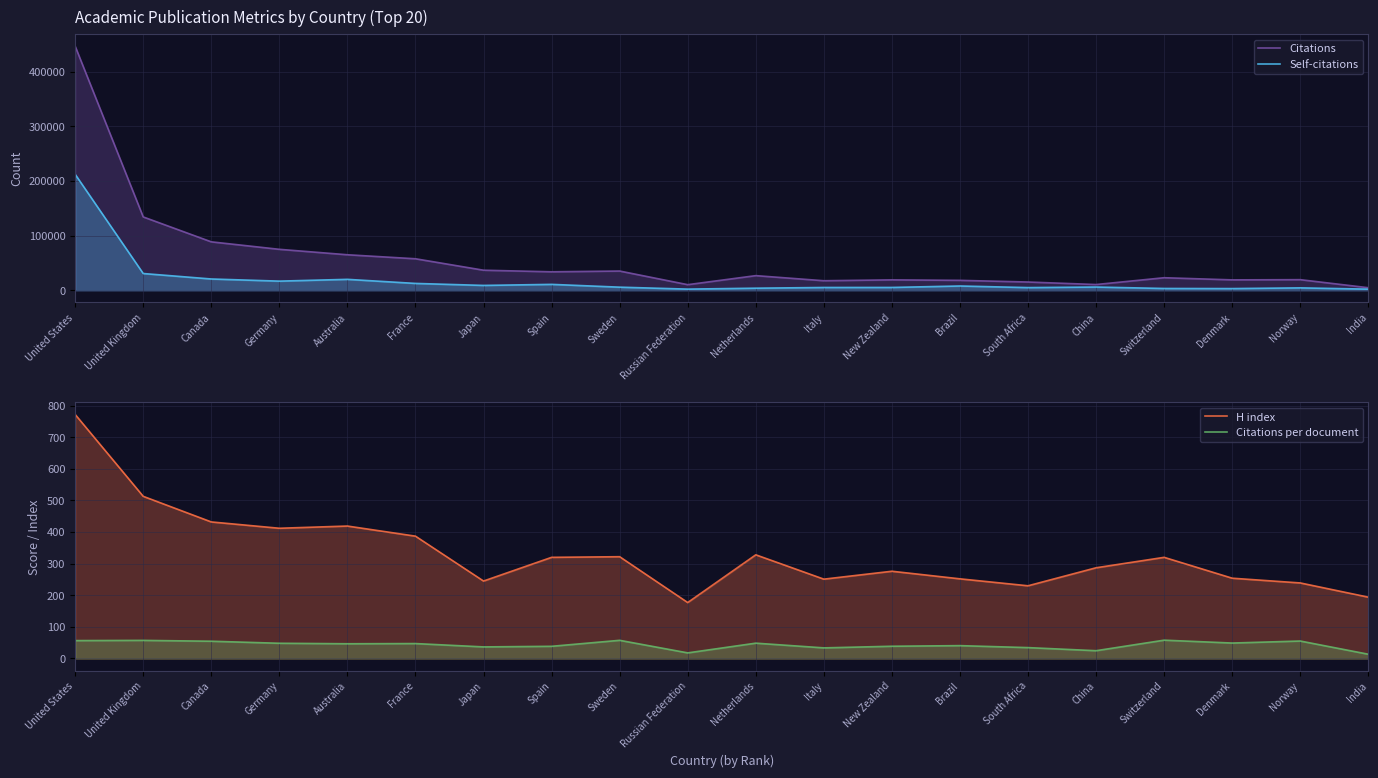

In H index, how many points are lower than both neighbors (excluding endpoints)?

5